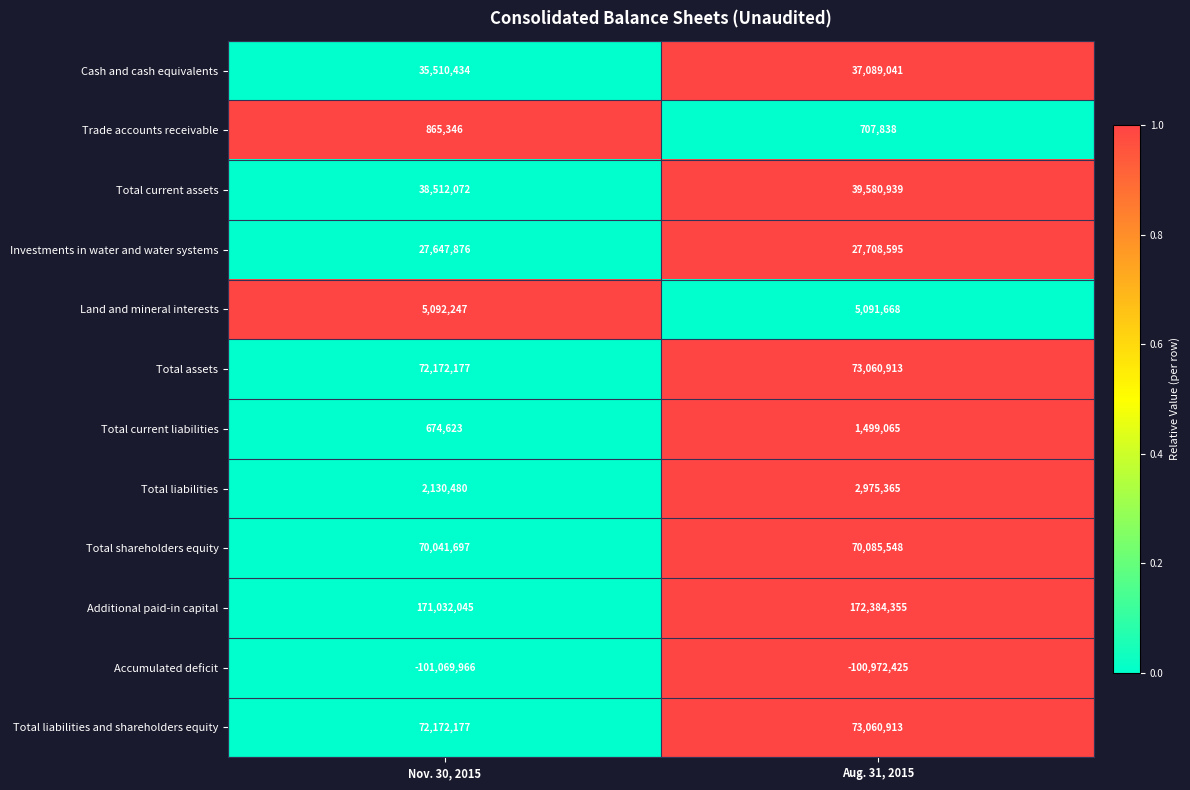

What is the total value across all series at Aug. 31, 2015?

402271815